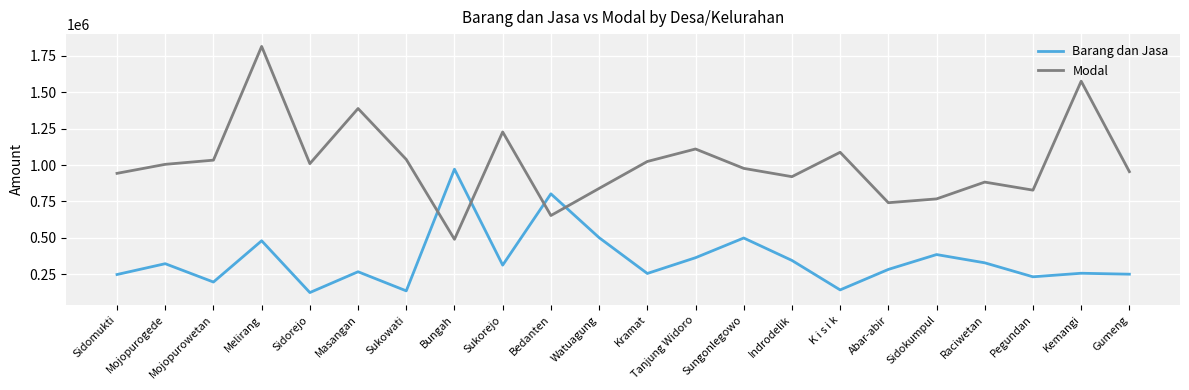

At which label is Modal closest to 1152707?

Tanjung Widoro